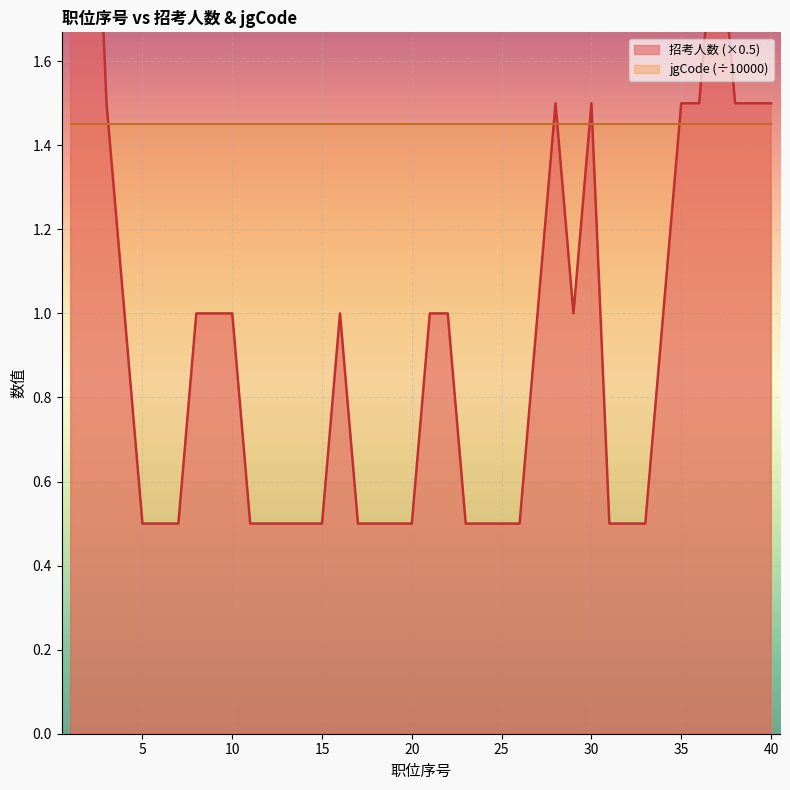

What is the sum of the values at 11 and 33?

1.0